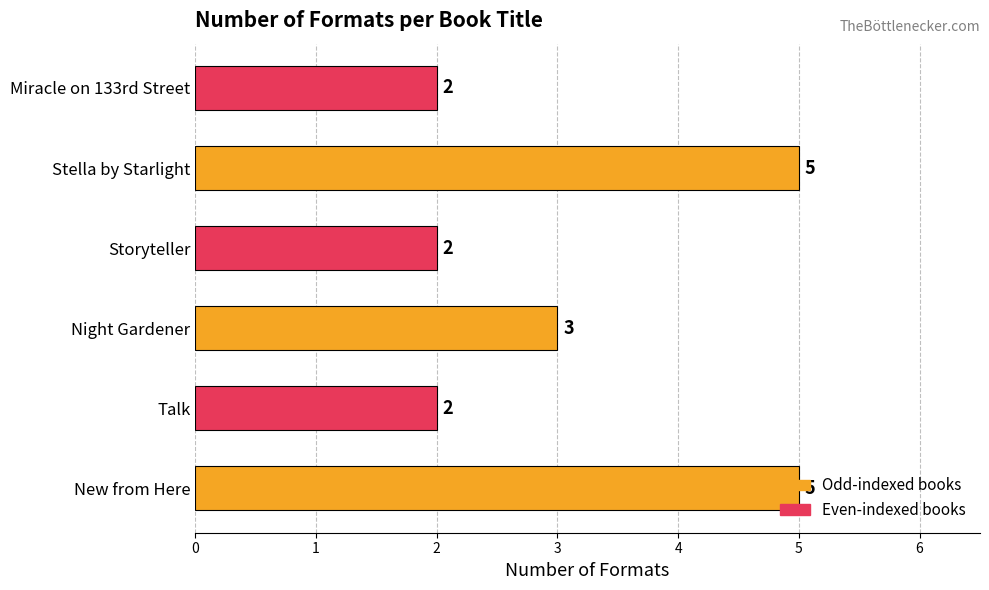

What is the maximum value shown in the chart?

5